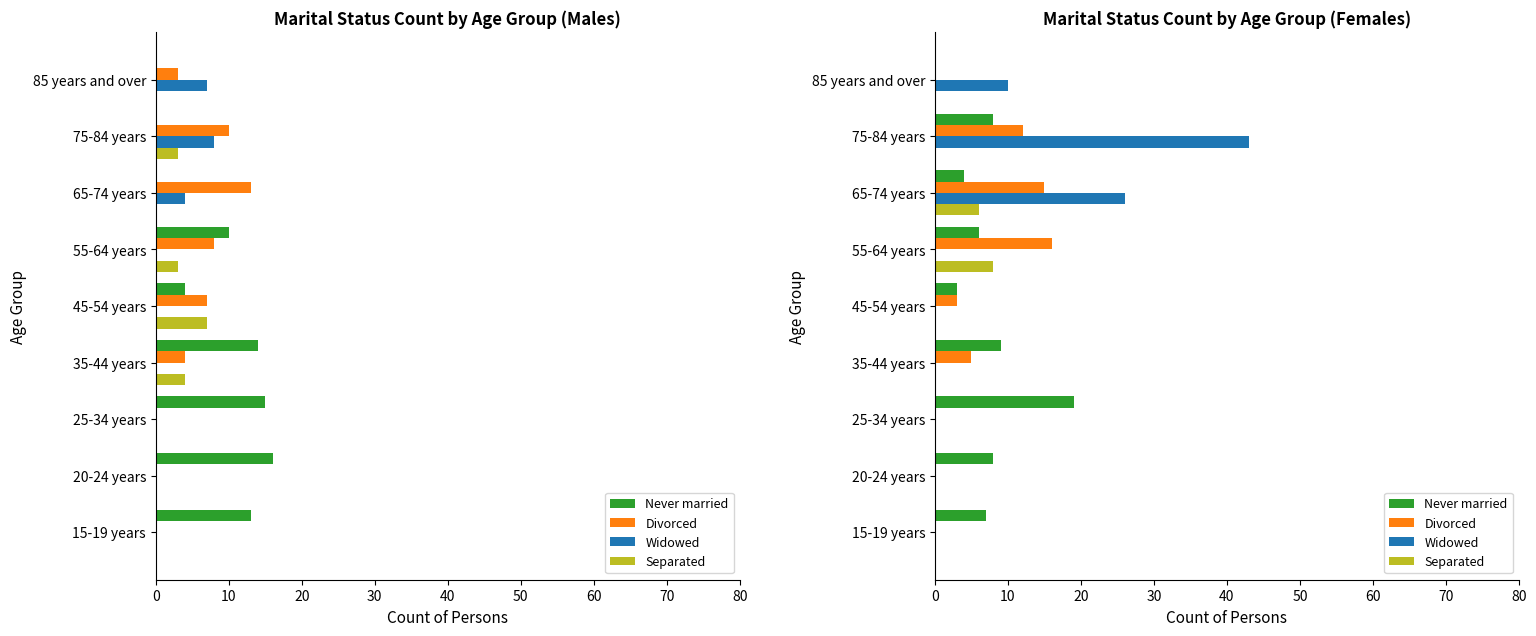

What is the sum of all Never married values?

64